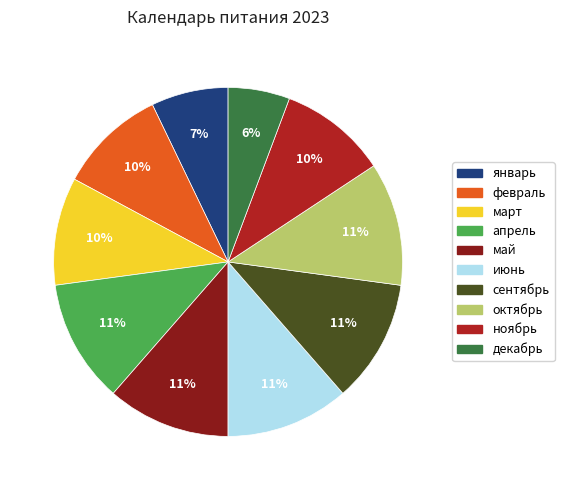

Combined, do февраль and март account for over 50%?

No